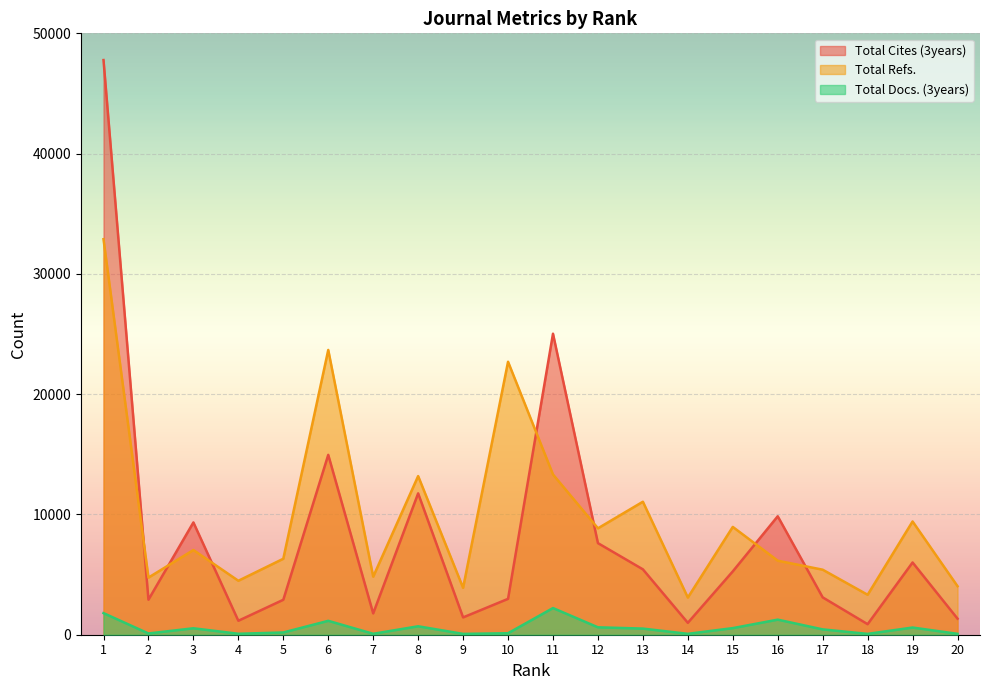

At which label does Total Cites (3years) first exceed 5266?

1